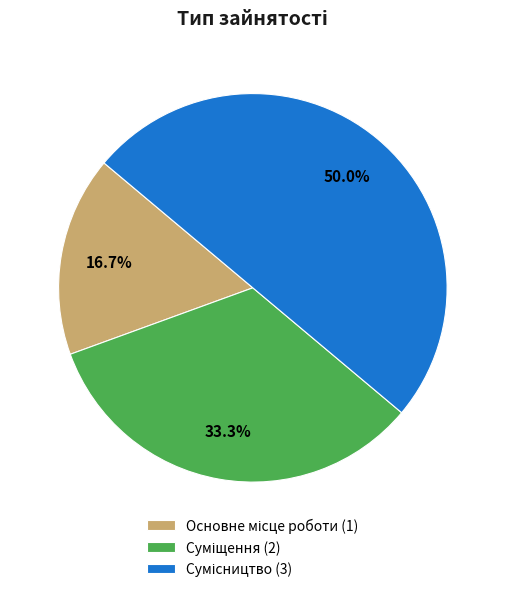

How many slices are in this pie chart?

3